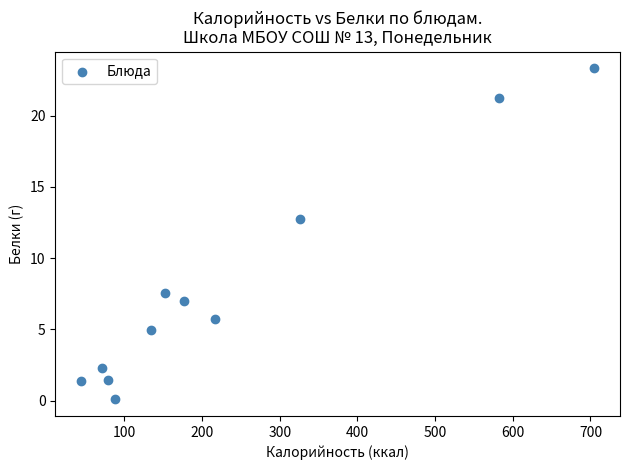

What is the average X value?

234.0